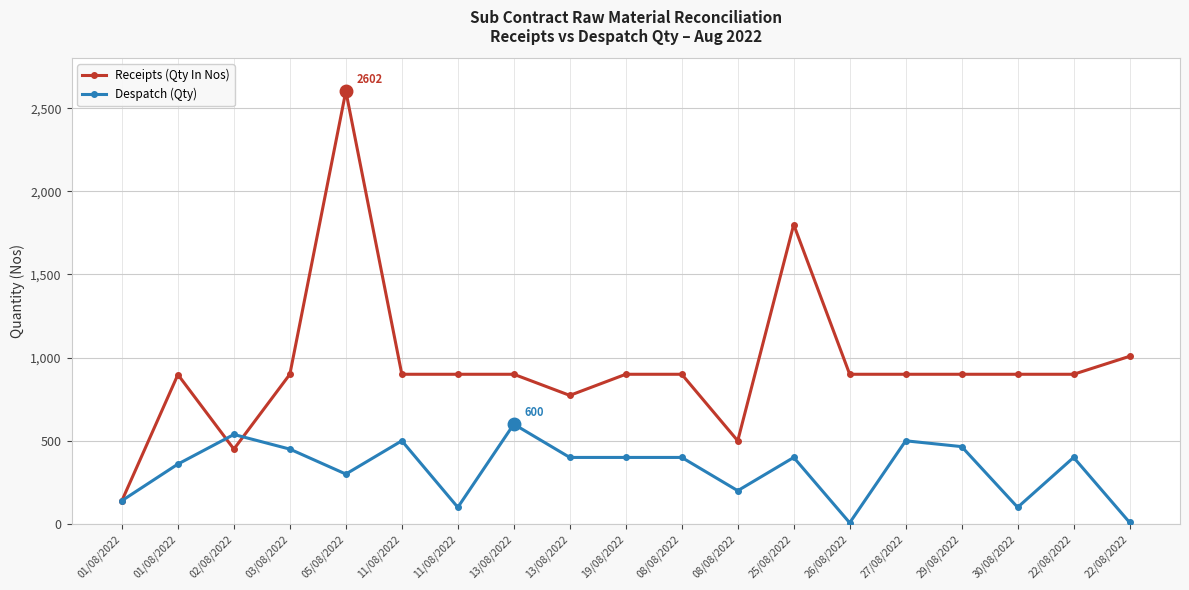

What is the difference between the Despatch (Qty) values at 22/08/2022 and 29/08/2022?

456